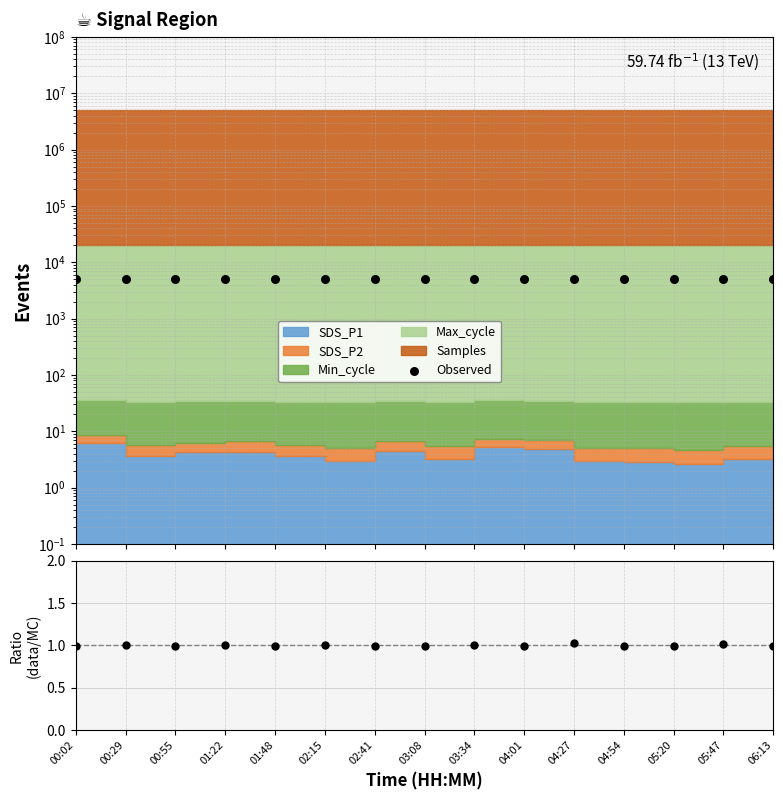

At how many categories does at least one series exceed 3575?

15